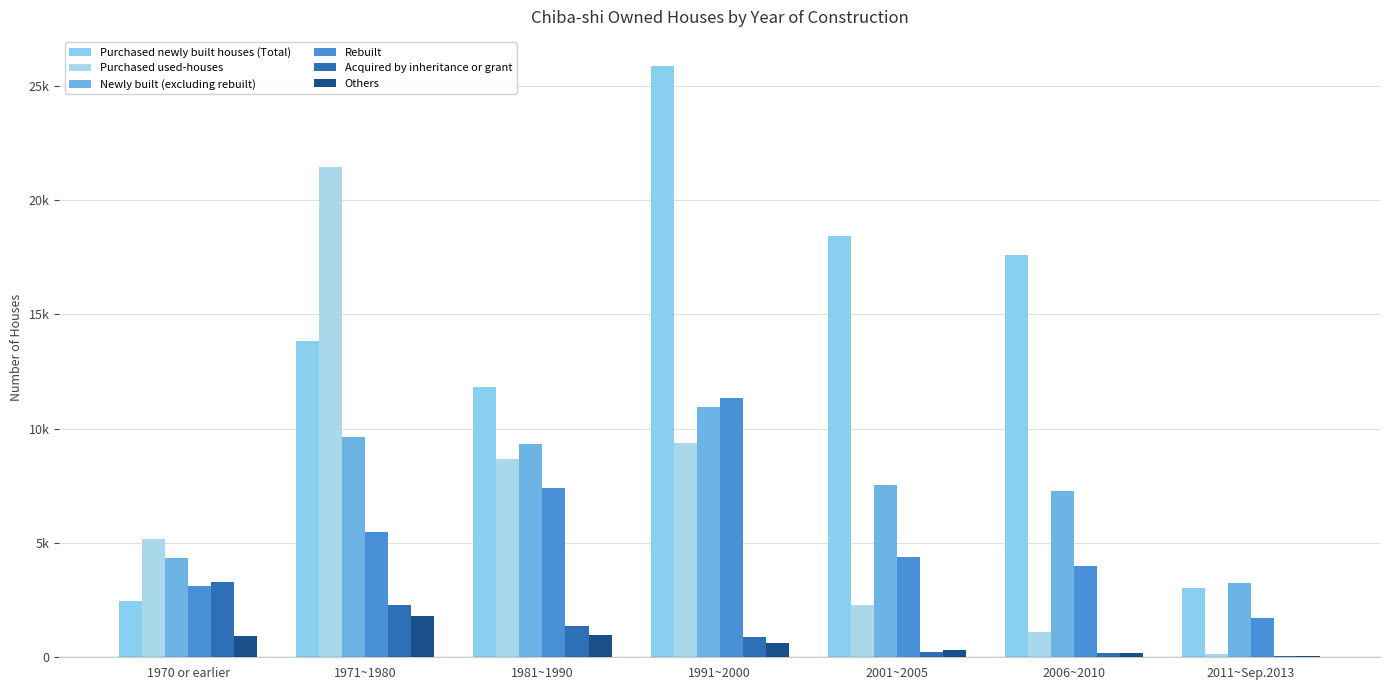

List the labels in order of Others value, largest first.

1971~1980, 1981~1990, 1970 or earlier, 1991~2000, 2001~2005, 2006~2010, 2011~Sep.2013